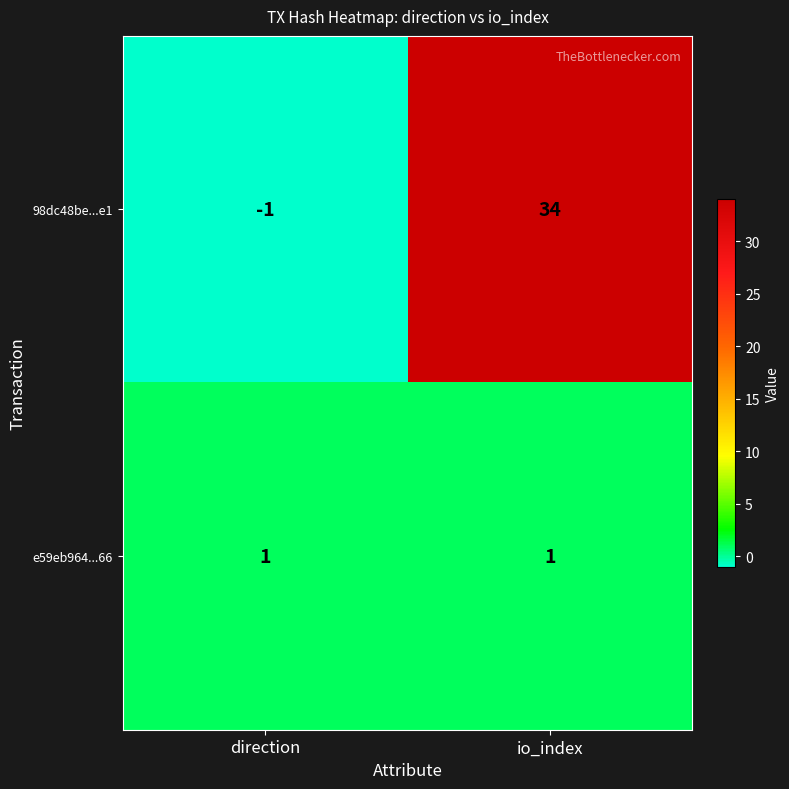

How many values in 98dc48be...e1 are below zero?

1